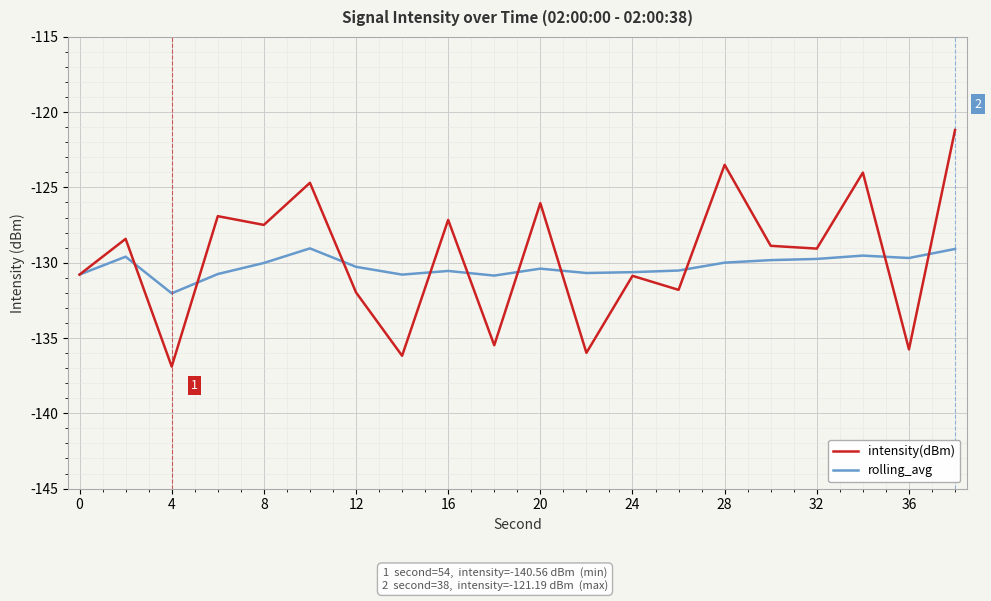

True or false: intensity(dBm) and rolling_avg intersect in this chart.

True